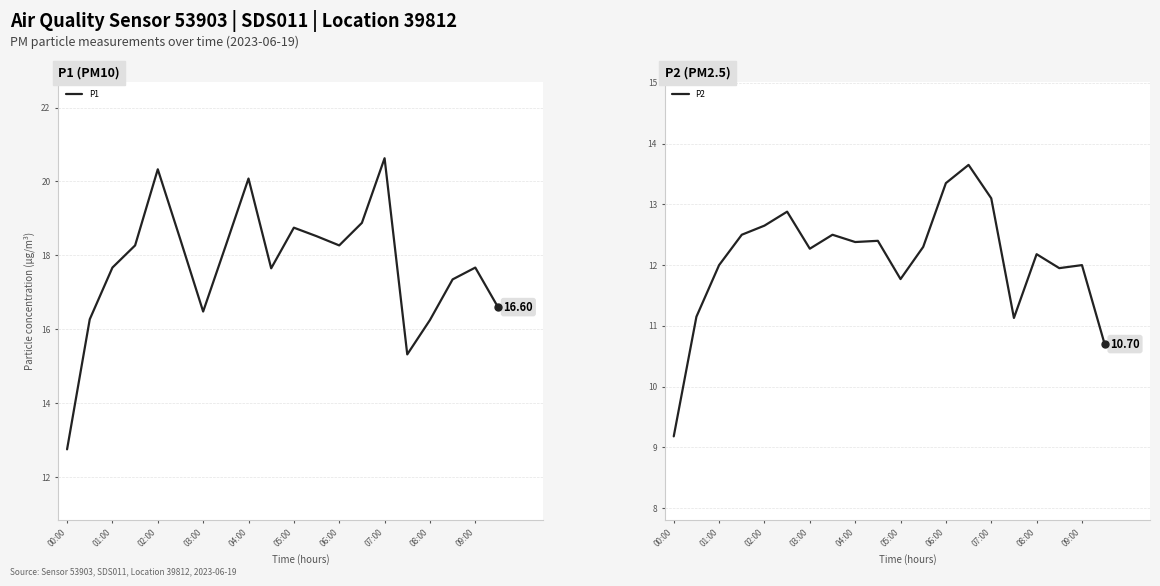

Which series has the largest Y range (max minus min)?

P1